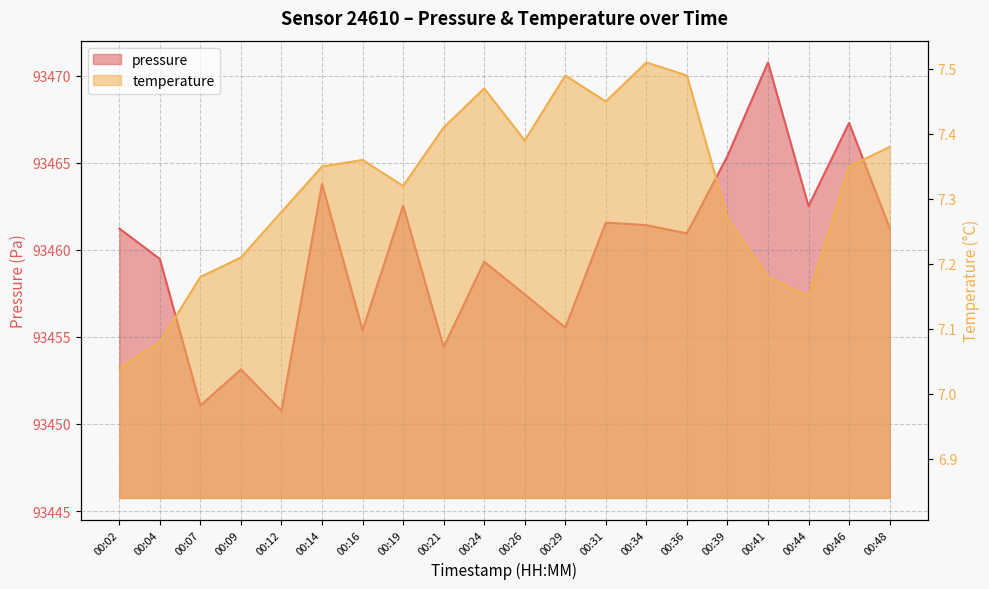

What is the total value across all series at 00:26?

93464.8